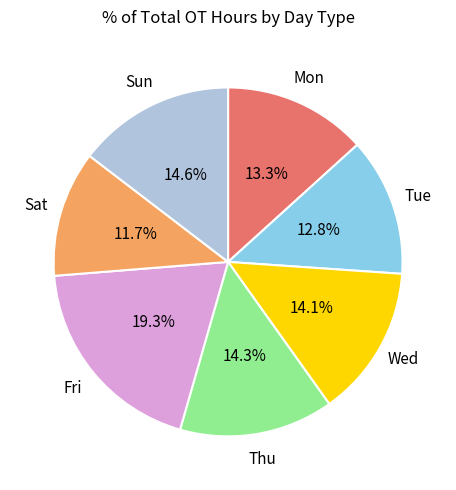

Is there a majority slice in this chart?

No